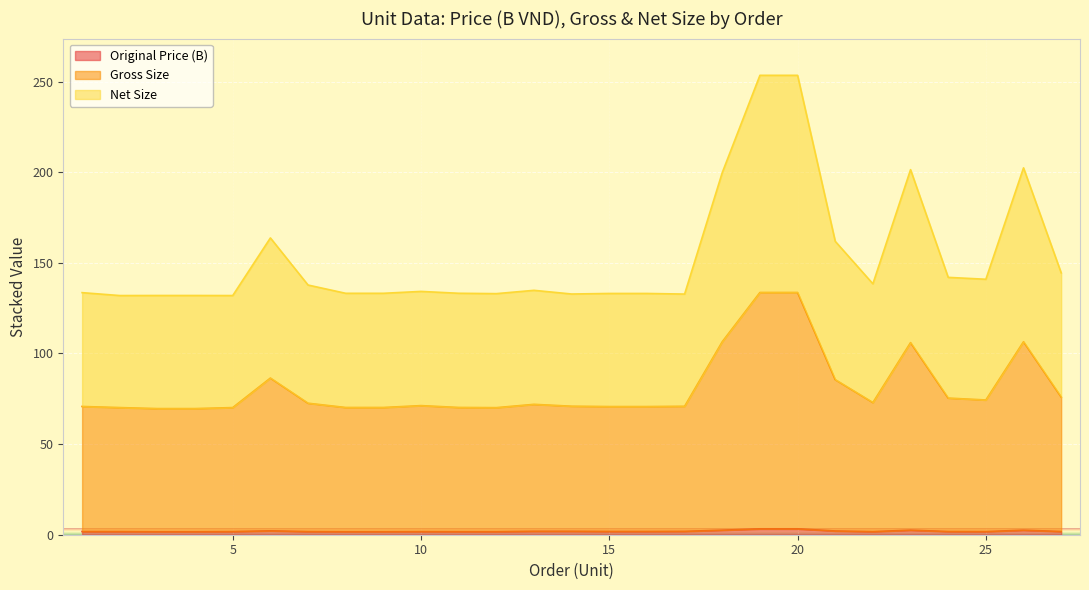

At which category is the sum across all series the highest?

19